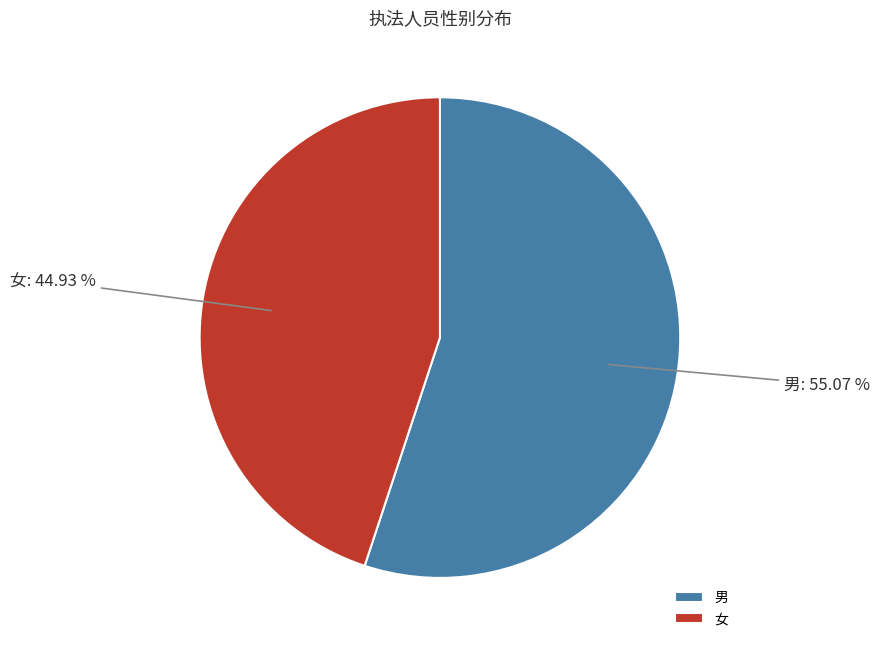

What is the smallest slice in the pie chart?

女